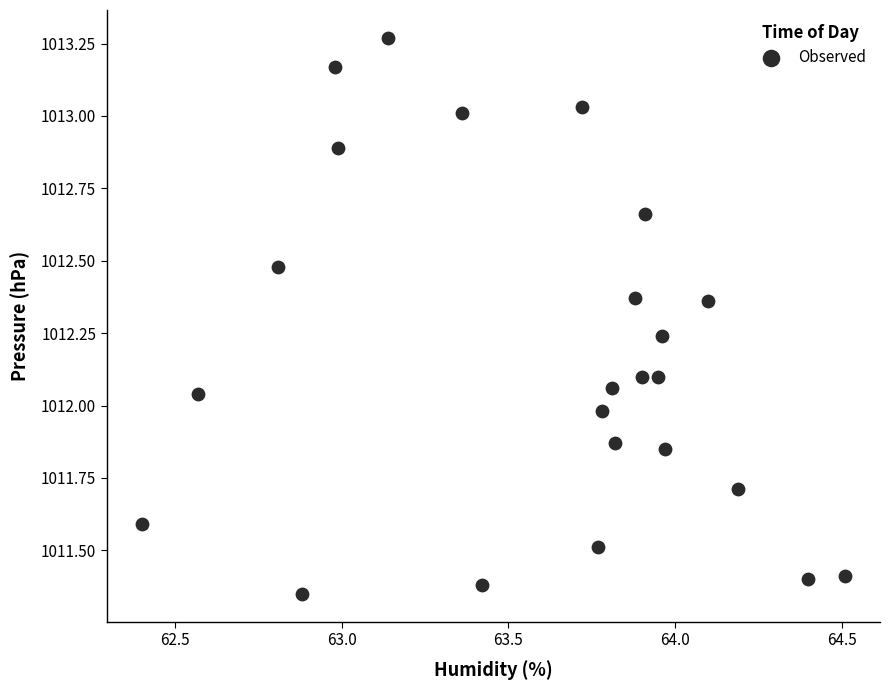

What is the range of Y values (max minus min)?

1.9